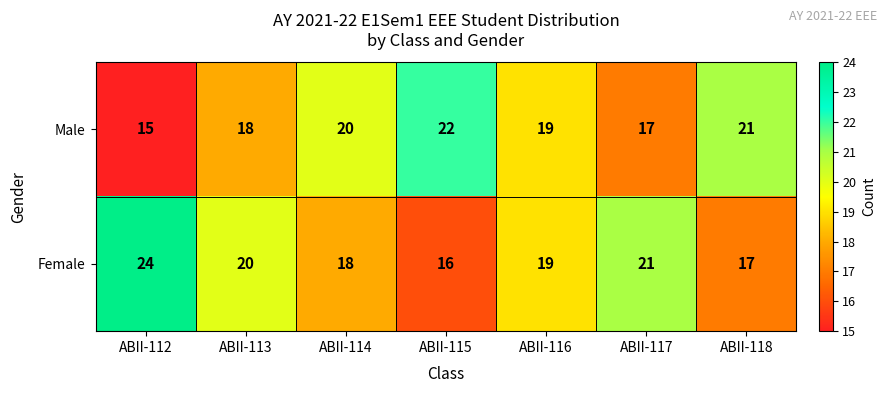

The Female series shows 21 at ABII-117. True or false?

True